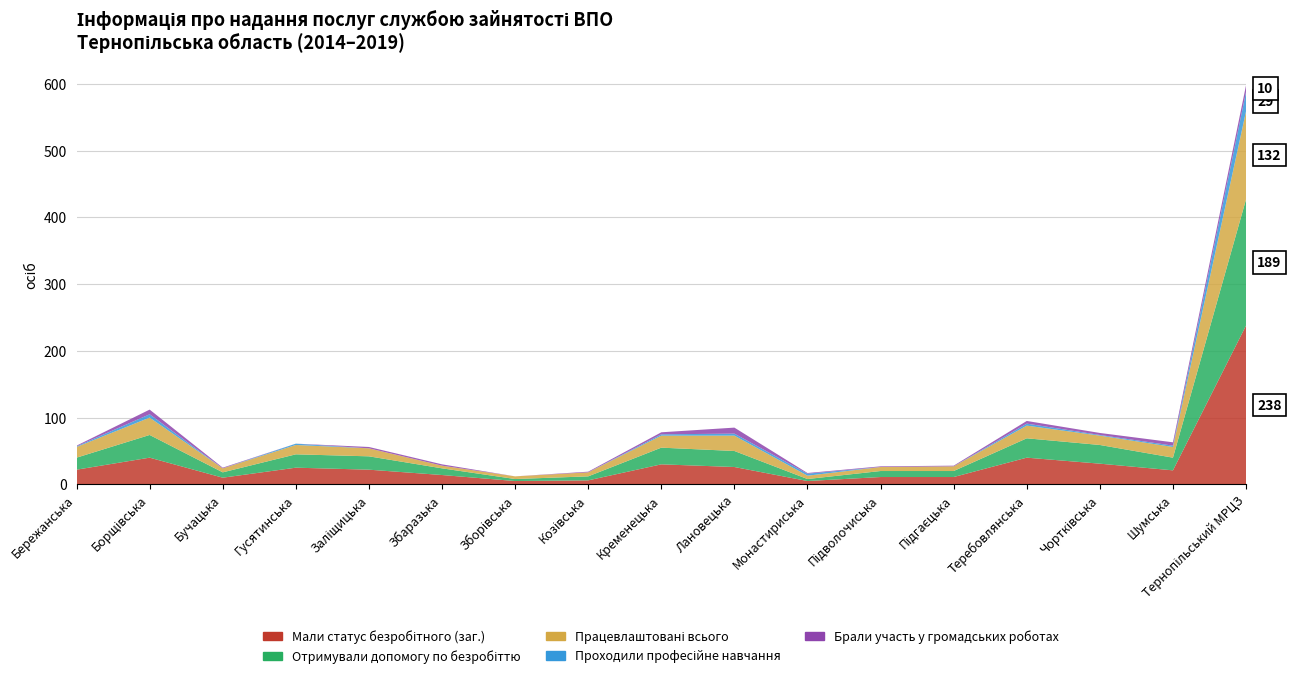

Reading right to left, extract all data points from this chart.

Мали статус безробітного (заг.): Тернопільський МРЦЗ=238	Шумська=21	Чортківська=31	Теребовлянська=40	Підгаєцька=11	Підволочиська=11	Монастириська=5	Лановецька=26	Кременецька=30	Козівська=6	Зборівська=5	Збаразька=14	Заліщицька=22	Гусятинська=25	Бучацька=10	Борщівська=40	Бережанська=22
Отримували допомогу по безробіттю: Тернопільський МРЦЗ=189	Шумська=19	Чортківська=28	Теребовлянська=29	Підгаєцька=9	Підволочиська=9	Монастириська=3	Лановецька=24	Кременецька=25	Козівська=6	Зборівська=3	Збаразька=10	Заліщицька=20	Гусятинська=20	Бучацька=8	Борщівська=34	Бережанська=18
Працевлаштовані всього: Тернопільський МРЦЗ=132	Шумська=16	Чортківська=14	Теребовлянська=19	Підгаєцька=7	Підволочиська=6	Монастириська=5	Лановецька=23	Кременецька=18	Козівська=6	Зборівська=4	Збаразька=4	Заліщицька=12	Гусятинська=14	Бучацька=6	Борщівська=26	Бережанська=16
Проходили професійне навчання: Тернопільський МРЦЗ=29	Шумська=2	Чортківська=1	Теребовлянська=3	Підгаєцька=0	Підволочиська=0	Монастириська=3	Лановецька=3	Кременецька=2	Козівська=0	Зборівська=0	Збаразька=0	Заліщицька=0	Гусятинська=2	Бучацька=0	Борщівська=5	Бережанська=1
Брали участь у громадських роботах: Тернопільський МРЦЗ=10	Шумська=5	Чортківська=3	Теребовлянська=4	Підгаєцька=1	Підволочиська=1	Монастириська=1	Лановецька=9	Кременецька=3	Козівська=1	Зборівська=0	Збаразька=2	Заліщицька=2	Гусятинська=0	Бучацька=1	Борщівська=7	Бережанська=1